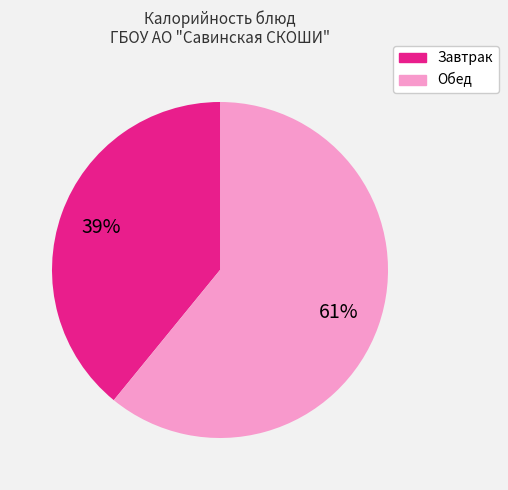

To the nearest percent, what percentage of the pie is Обед?

61%